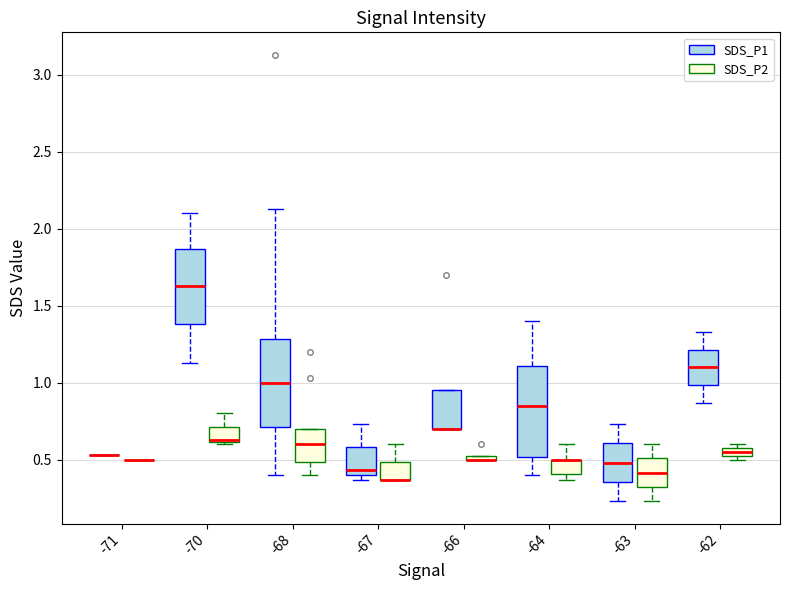

Where does the lower whisker of the box for -63 (SDS_P2) end on the y-axis? The values are not printed on the chart, so give them approximately, as read against the axis.

0.25